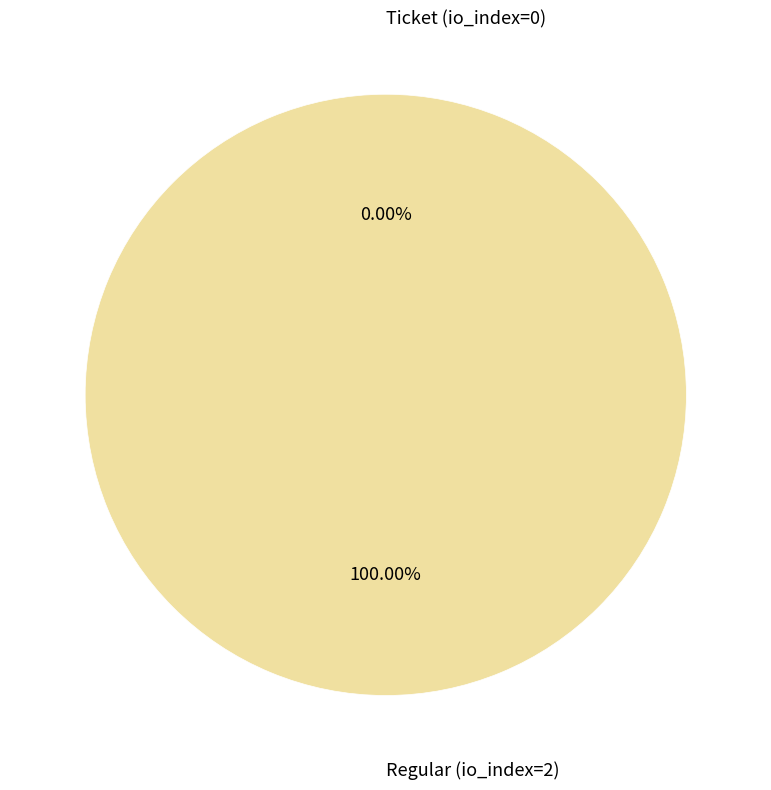

The Ticket (io_index=0) slice represents 9% of the pie. True or false?

False